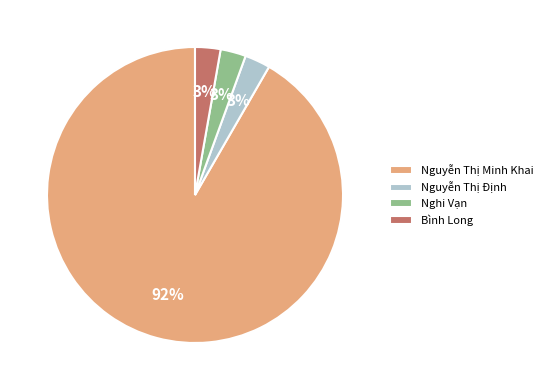

Combined, do Bình Long and Nguyễn Thị Định account for over 50%?

No